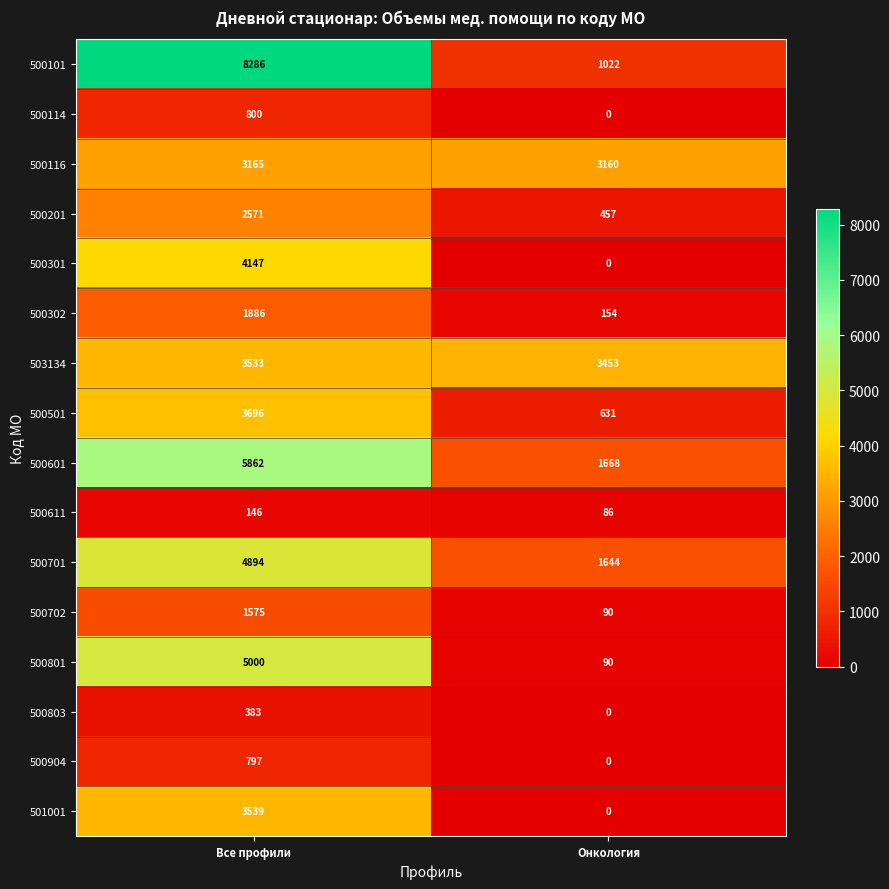

What is the sum of all 503134 values?

6986